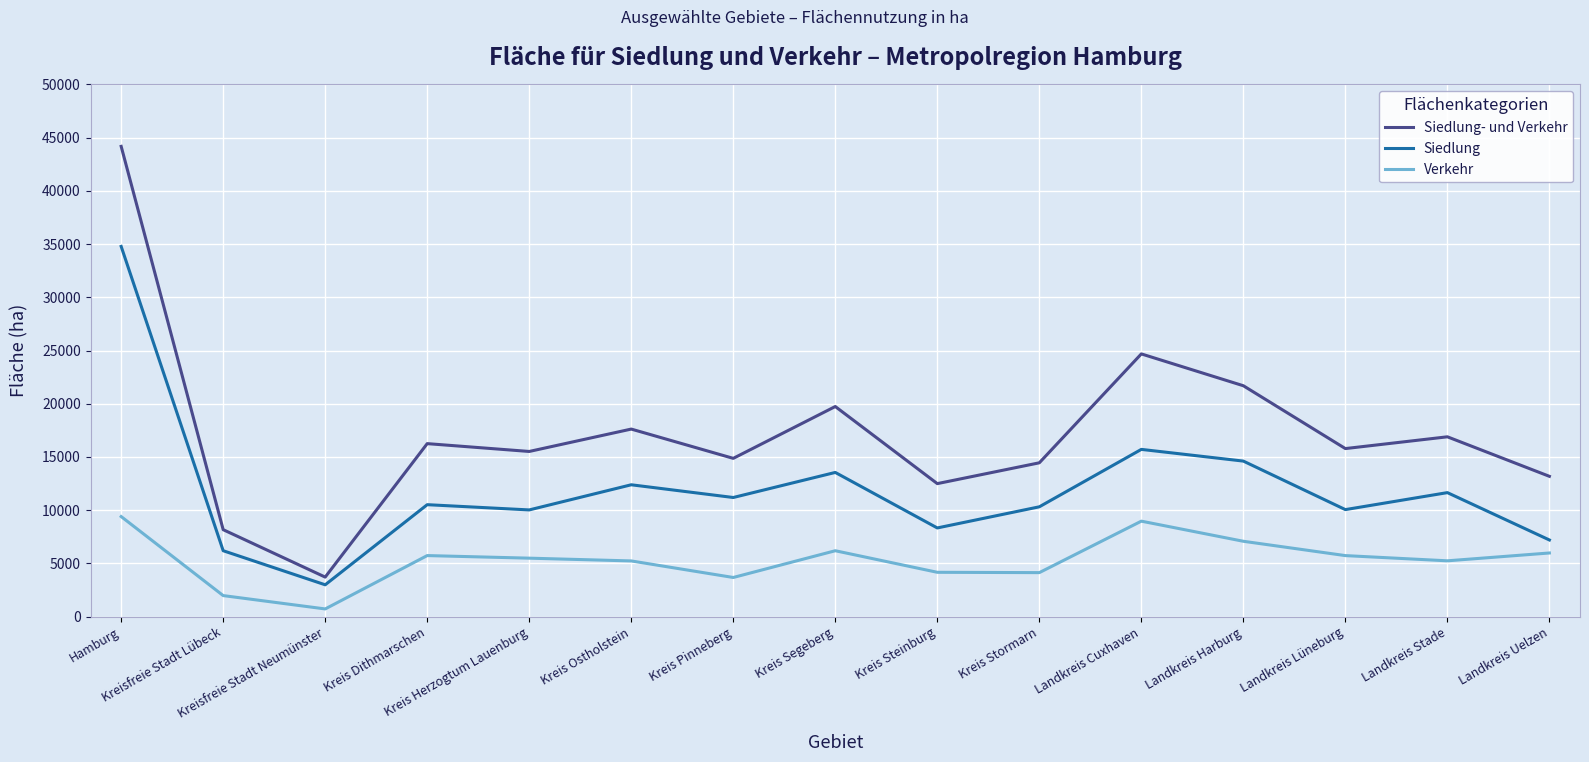

True or false: Verkehr has a value of 8970 at Landkreis Cuxhaven.

True